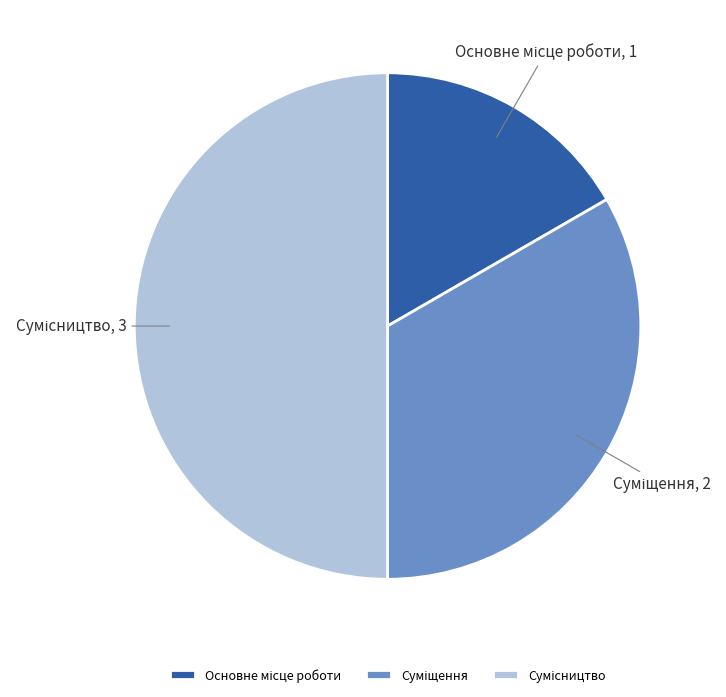

Does any single category account for the majority?

No